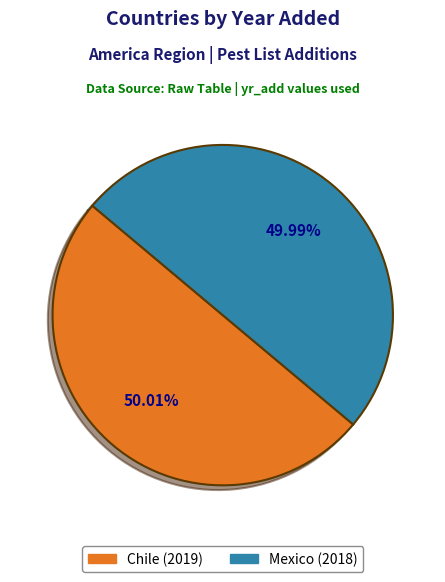

Count the number of slices in the pie.

2